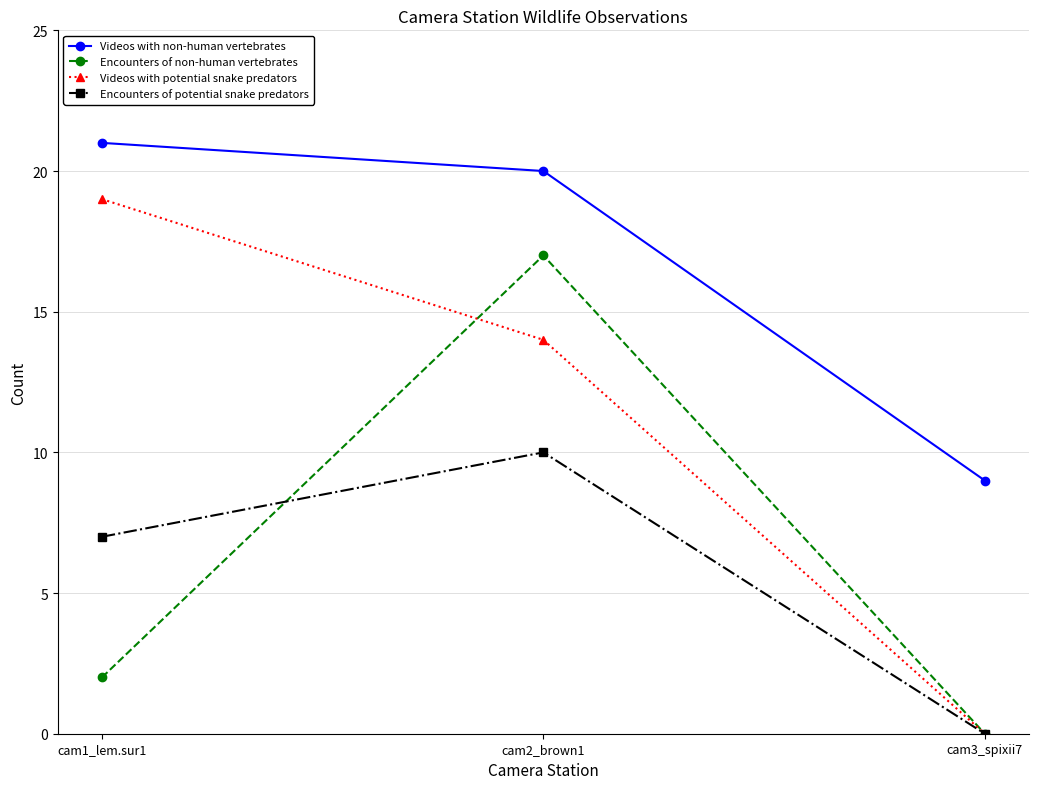

Does the chart have visible grid lines?

Yes